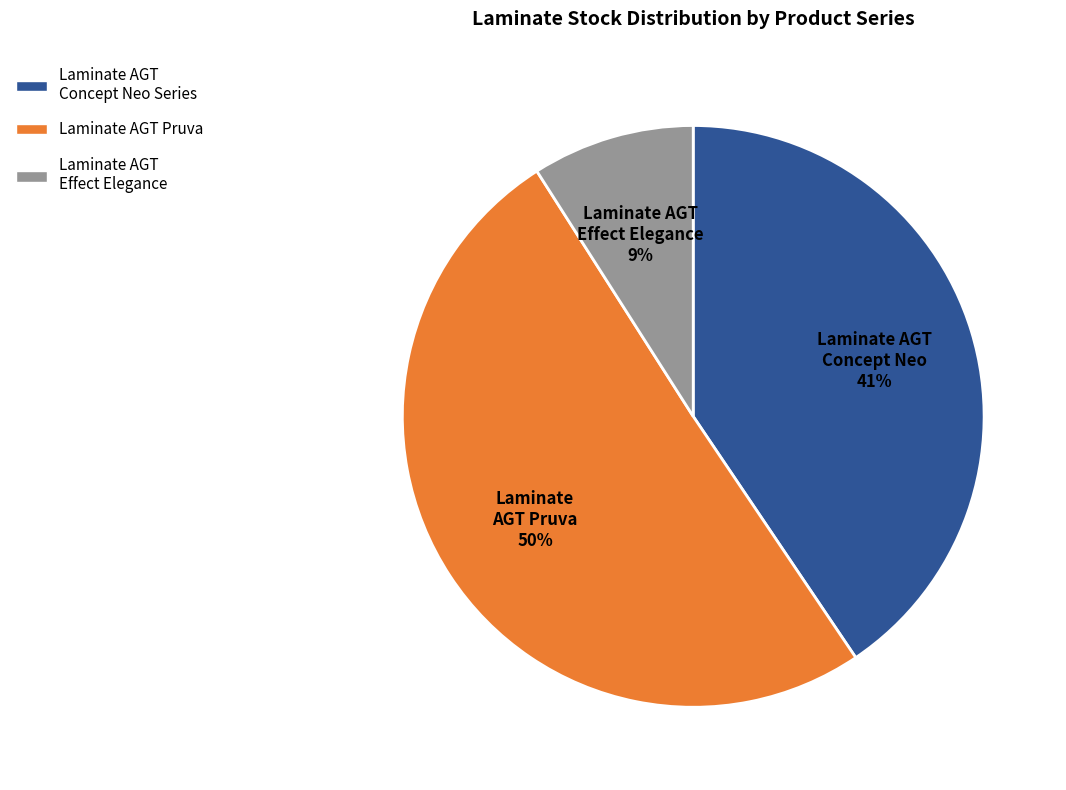

To the nearest percent, what is the average slice percentage?

33%